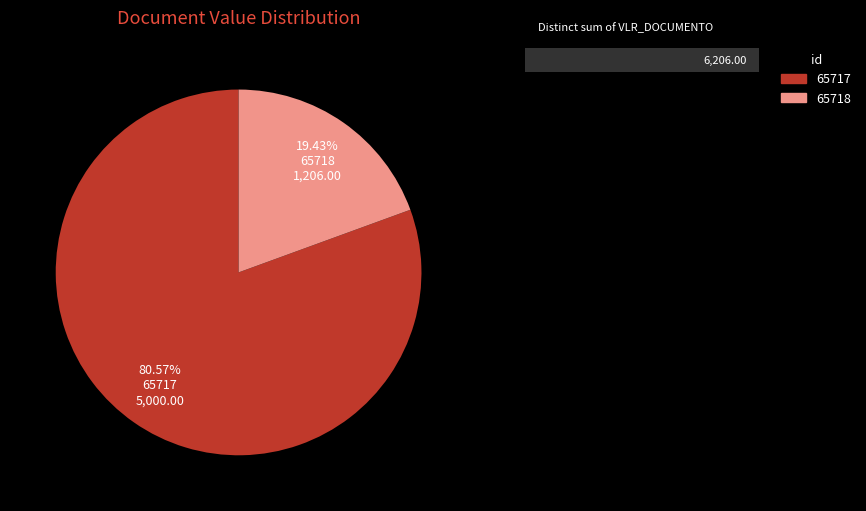

To the nearest percent, what is the difference between the 65718 and 65717 slice percentages?

61%